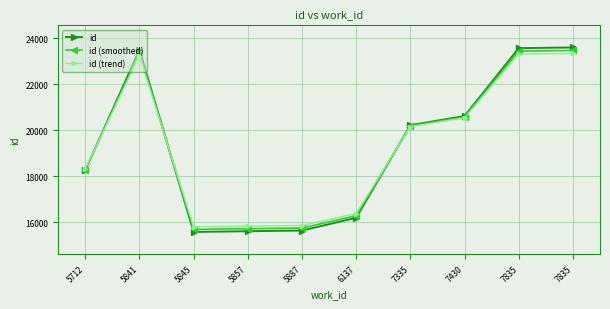

What are all the series names shown in the legend?

id, id (smoothed), id (trend)